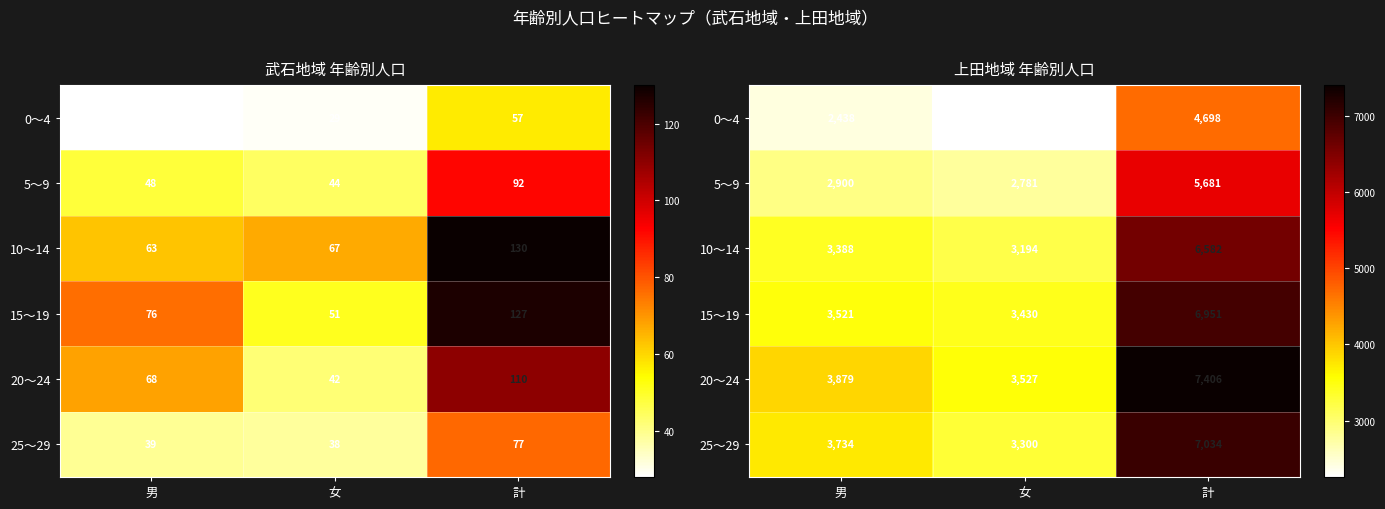

At which label does 20～24 first exceed 3879?

計